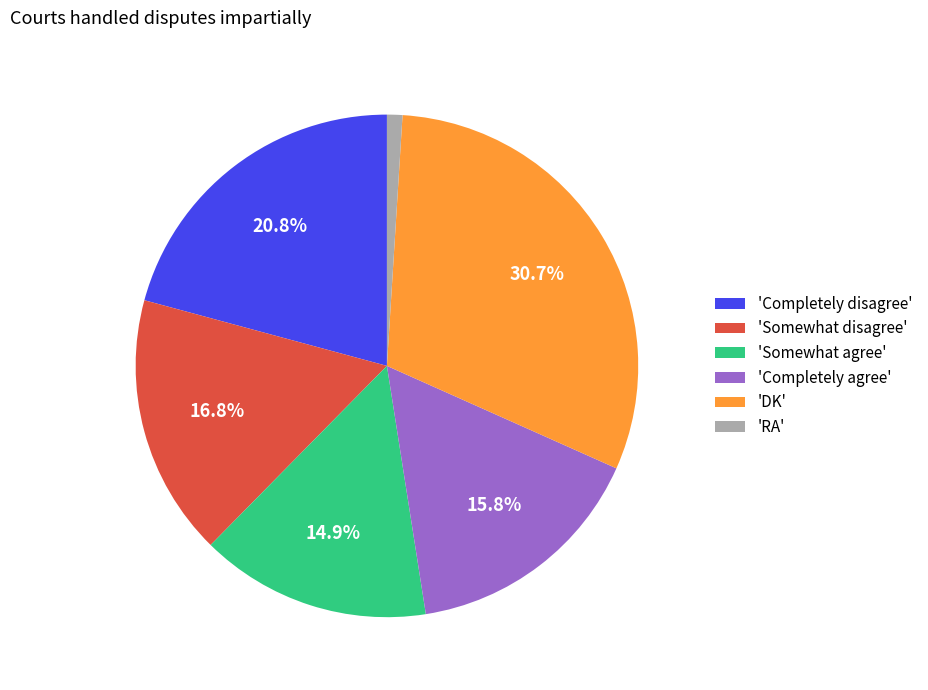

To the nearest percent, what is the difference between the largest and smallest slice percentages?

30%